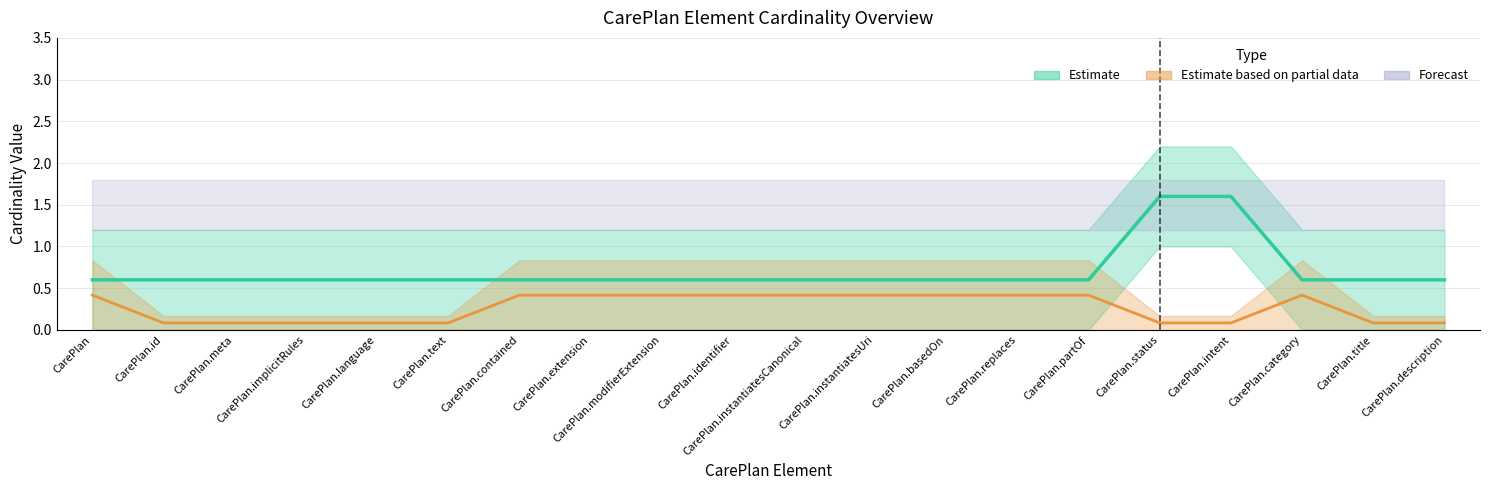

True or false: Min and Max Numeric intersect in this chart.

False